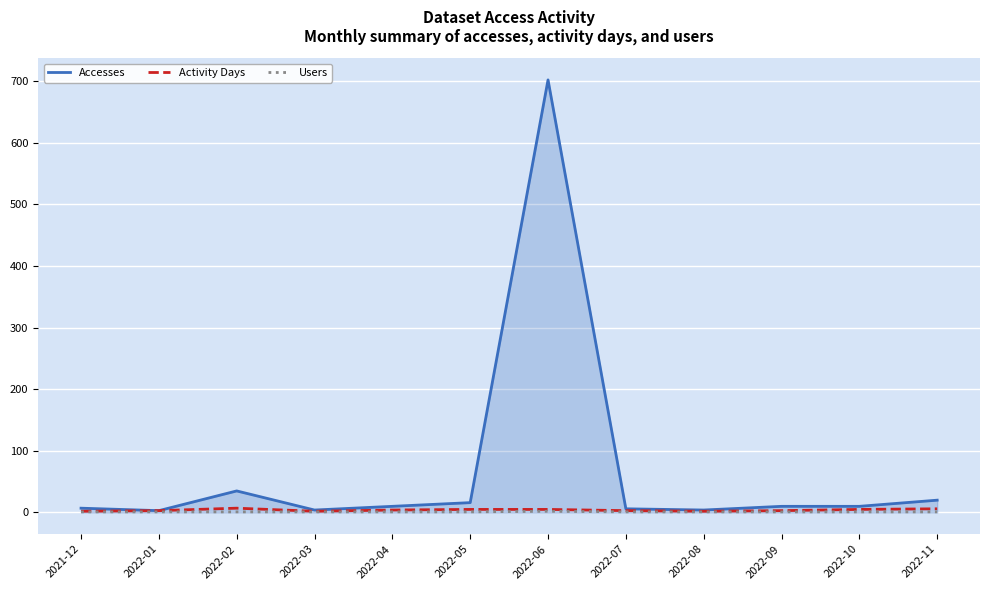

At which category is the sum across all series the highest?

2022-06